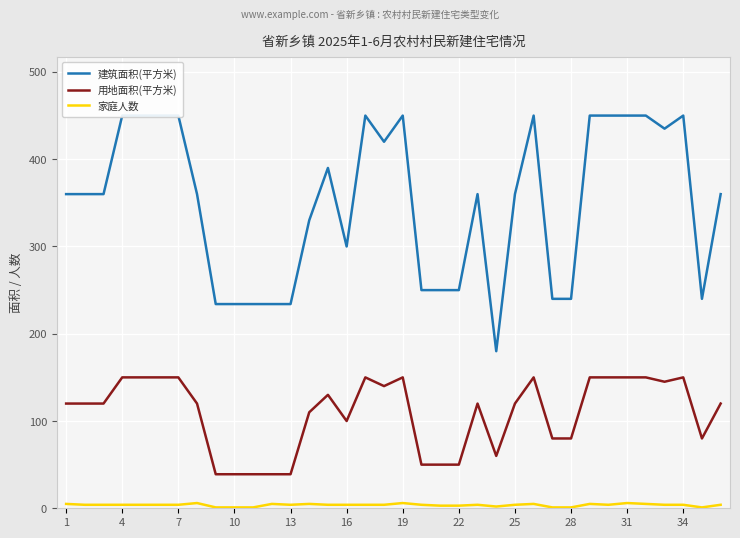

What is the lowest value of the 用地面积(平方米) series?

39